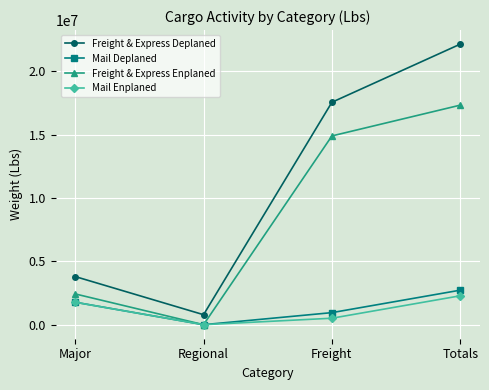

Reading left to right, list all the values displayed in this chart.

Freight & Express Deplaned: Major=3803027.0	Regional=789593.0	Freight=17569906.0	Totals=22162526.0
Mail Deplaned: Major=1774734.0	Regional=0.0	Freight=952935.0	Totals=2727669.0
Freight & Express Enplaned: Major=2430735.0	Regional=988.7	Freight=14911101.0	Totals=17342824.7
Mail Enplaned: Major=1771977.0	Regional=564.4	Freight=511170.0	Totals=2283711.4